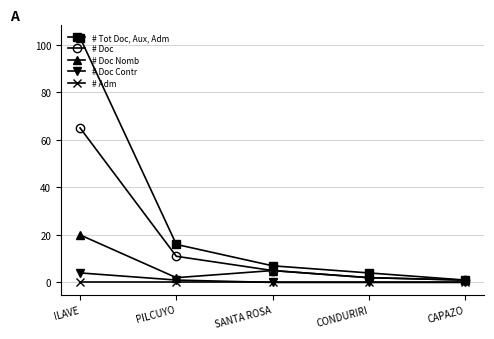

What is the sum of all # Doc Nomb values?

30